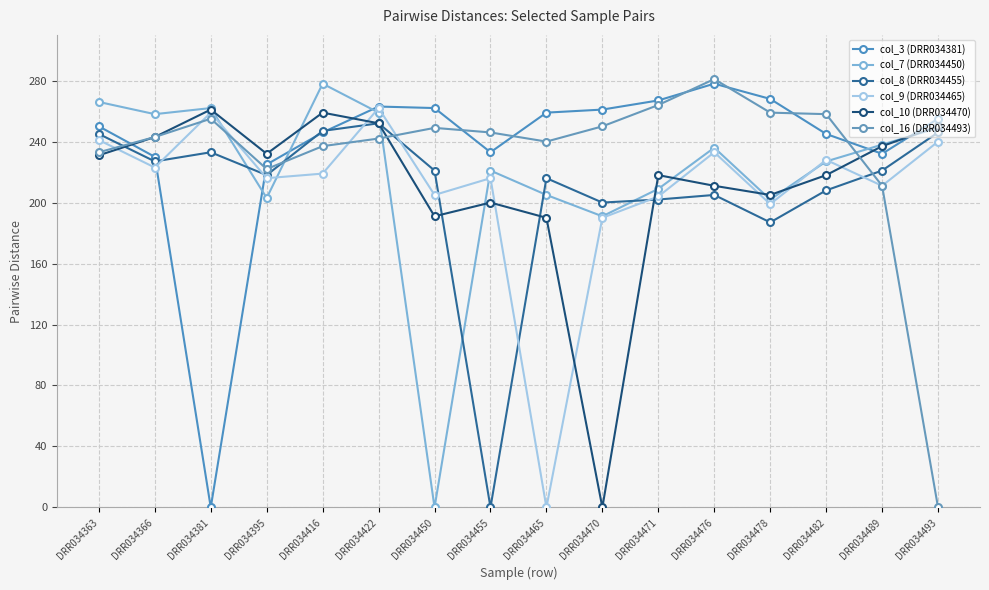

In col_16 (DRR034493), how many points are higher than both neighbors (excluding endpoints)?

3